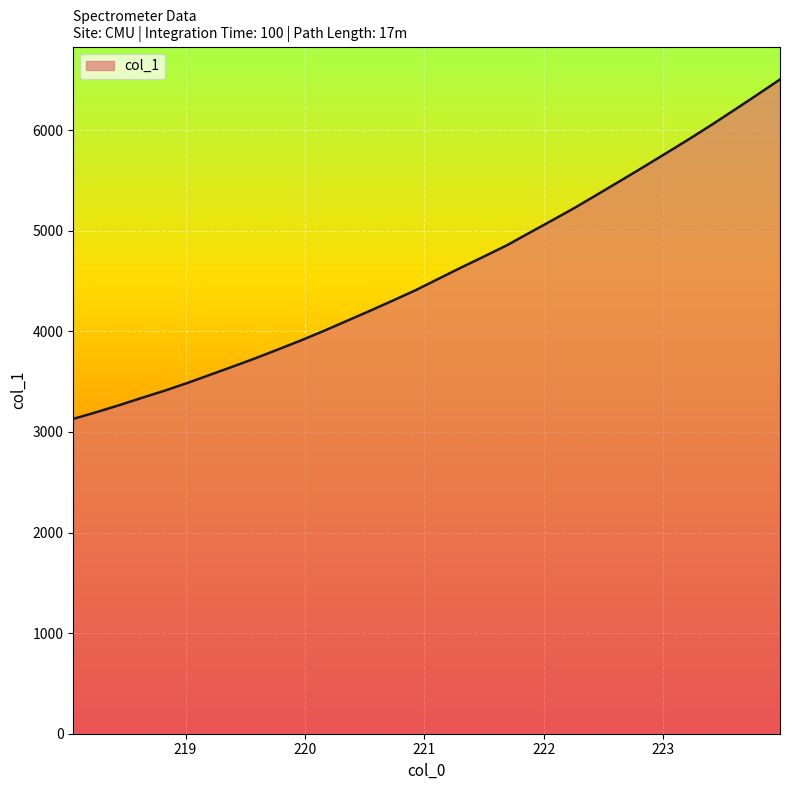

What is the difference between the maximum and minimum values?

3374.6